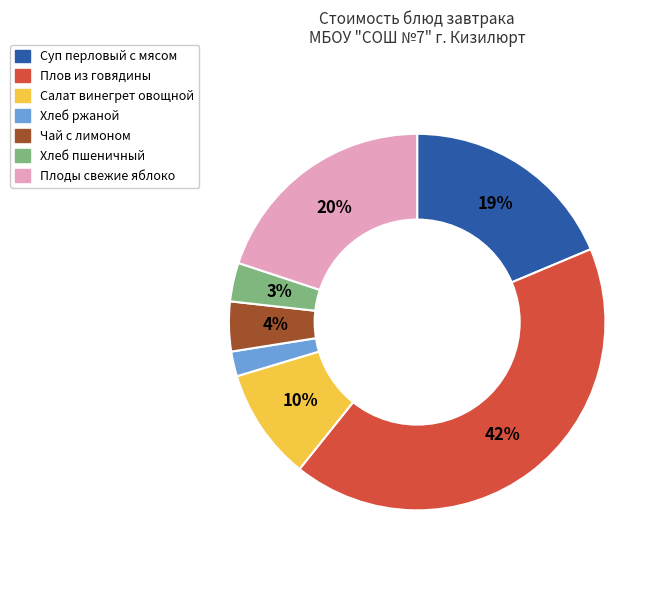

How many segments does this pie chart have?

7